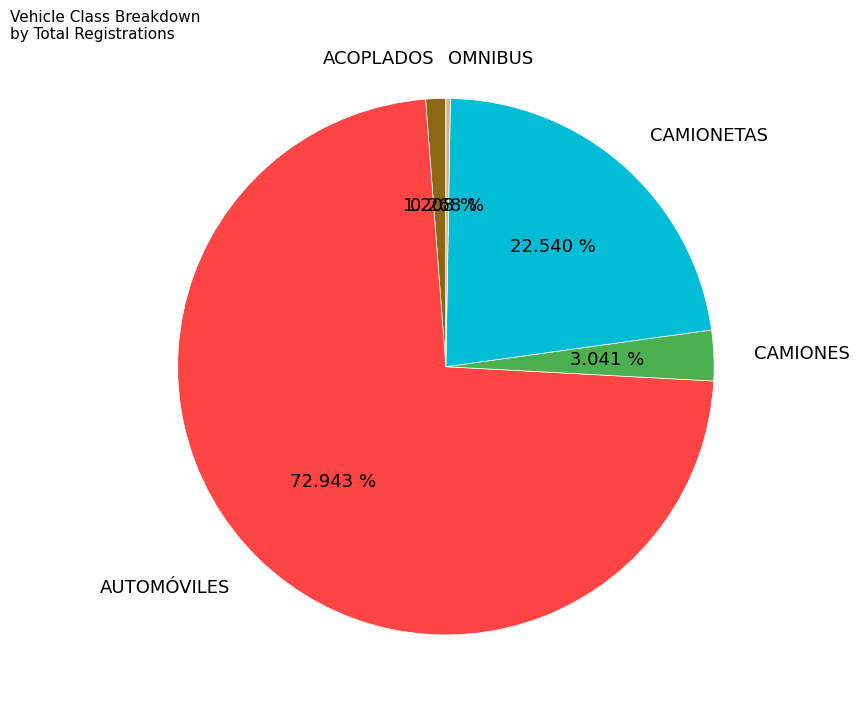

To the nearest percent, what portion does CAMIONETAS represent?

23%